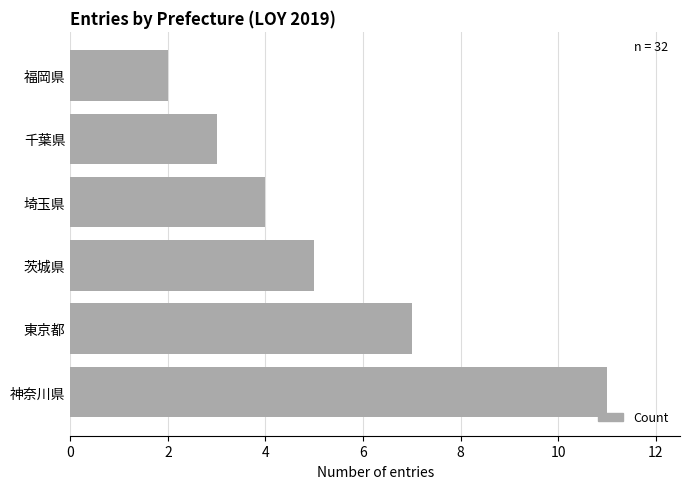

What is the sum of the values at 東京都 and 福岡県?

9